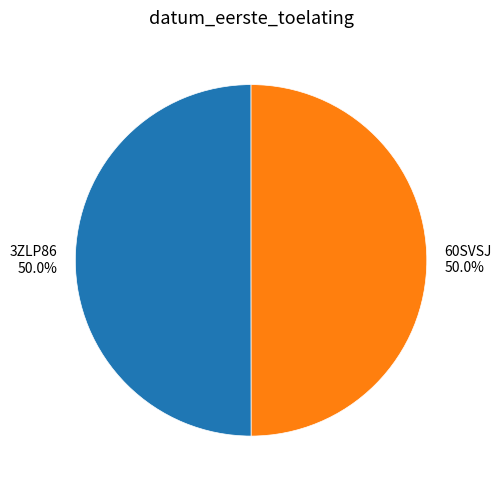

What percentage is NOT represented by 3ZLP86?

50.0%